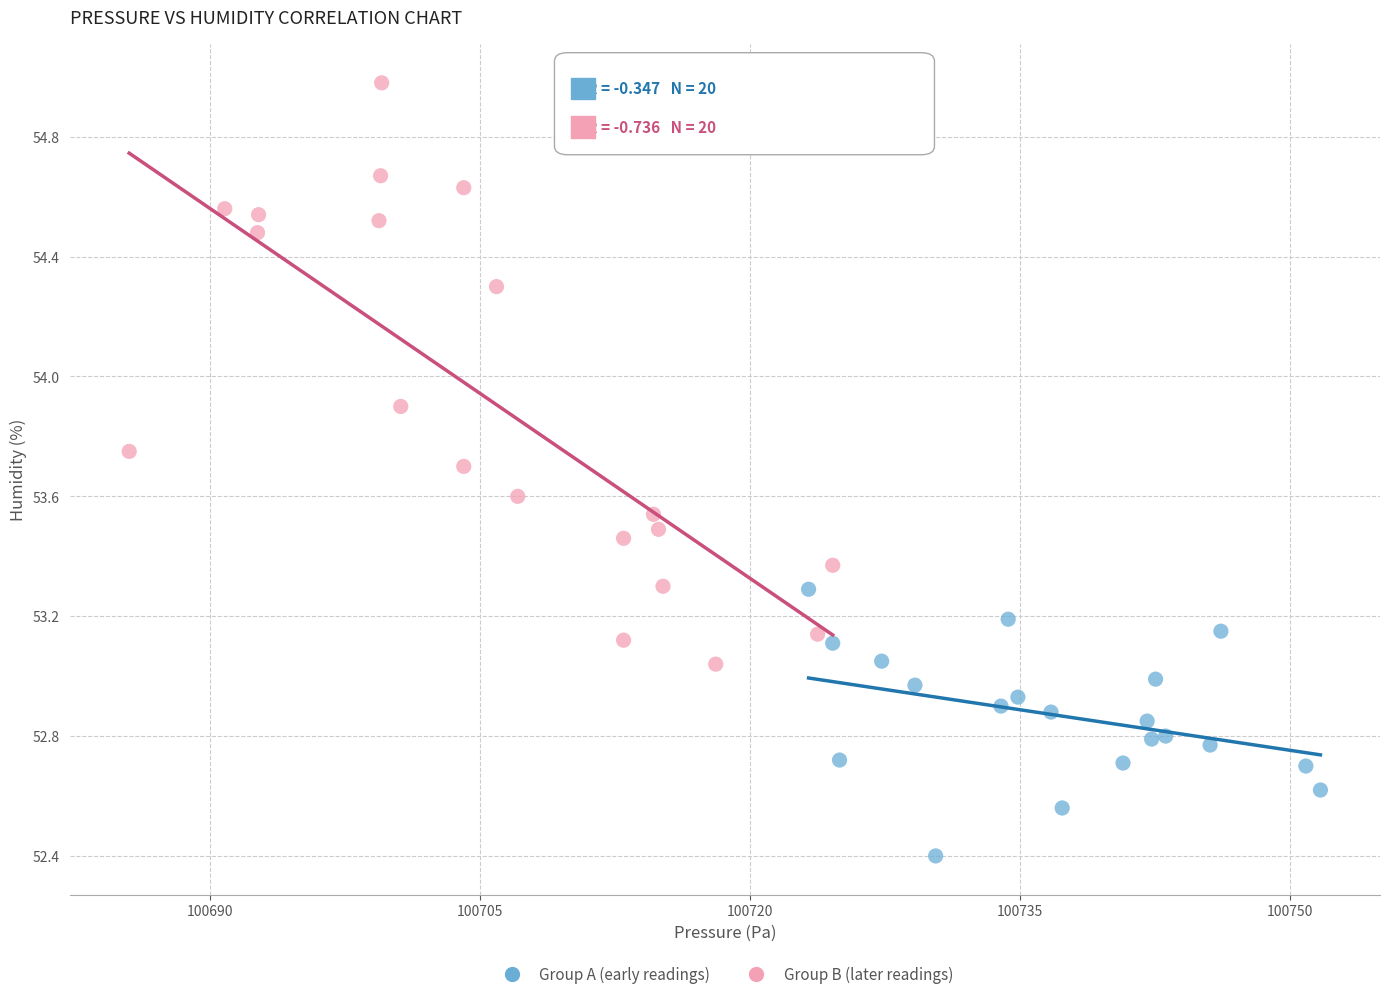

Which series has the widest spread of Y values?

Group B (later readings)